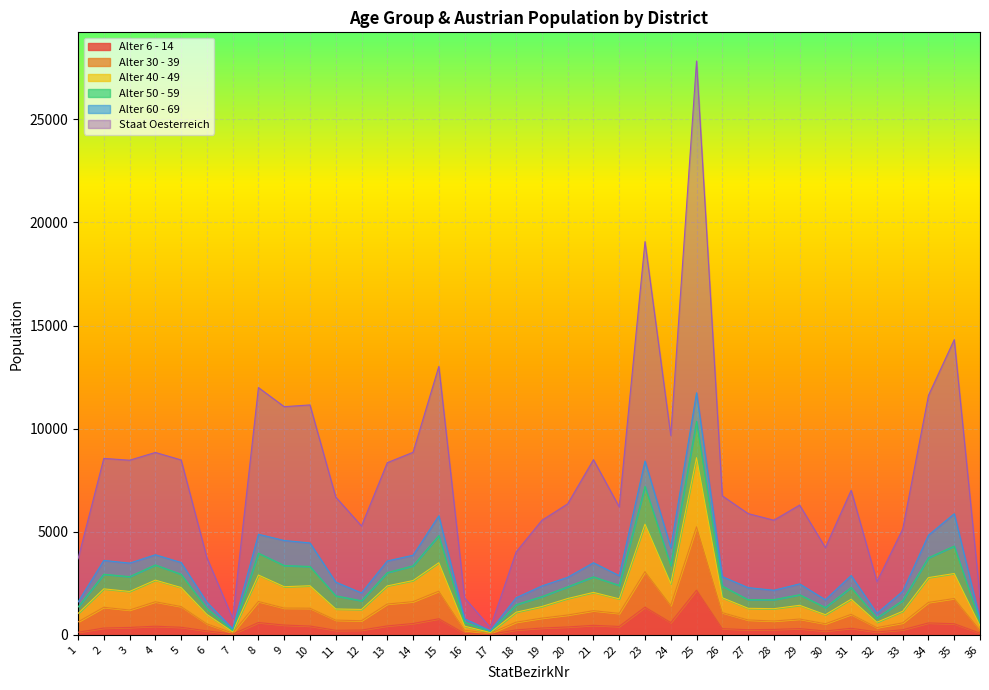

How many data points does each series have?

36